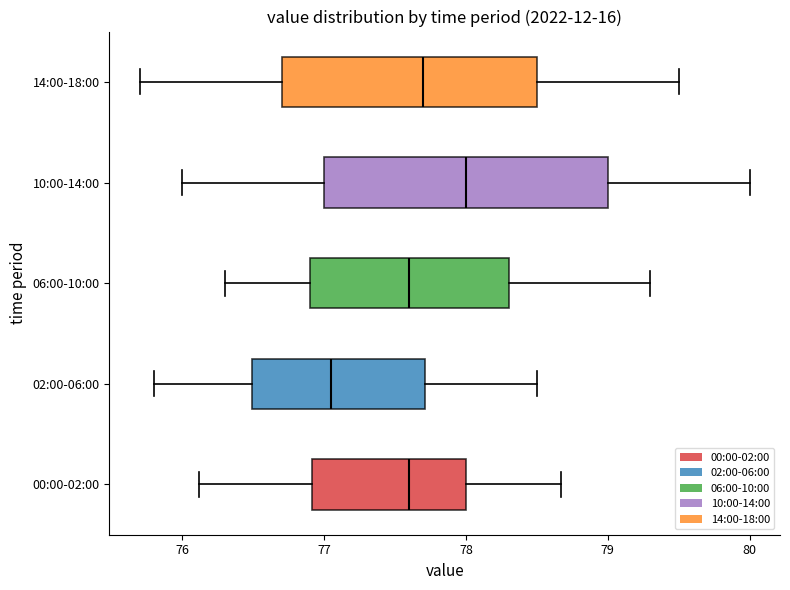

Reading bottom to top, transcribe this box plot: for each box, give where its median line is, the range the box spans, and where its two whiskers end, as read against the x-axis. The values are not printed on the chart, so give them approximately, as read against the axis.

00:00-02:00: median 77.6, box 76.9 to 78.0, whiskers 76.1 to 78.7
02:00-06:00: median 77.1, box 76.5 to 77.7, whiskers 75.8 to 78.5
06:00-10:00: median 77.6, box 76.9 to 78.3, whiskers 76.3 to 79.3
10:00-14:00: median 78.0, box 77.0 to 79.0, whiskers 76.0 to 80.0
14:00-18:00: median 77.7, box 76.7 to 78.5, whiskers 75.7 to 79.5